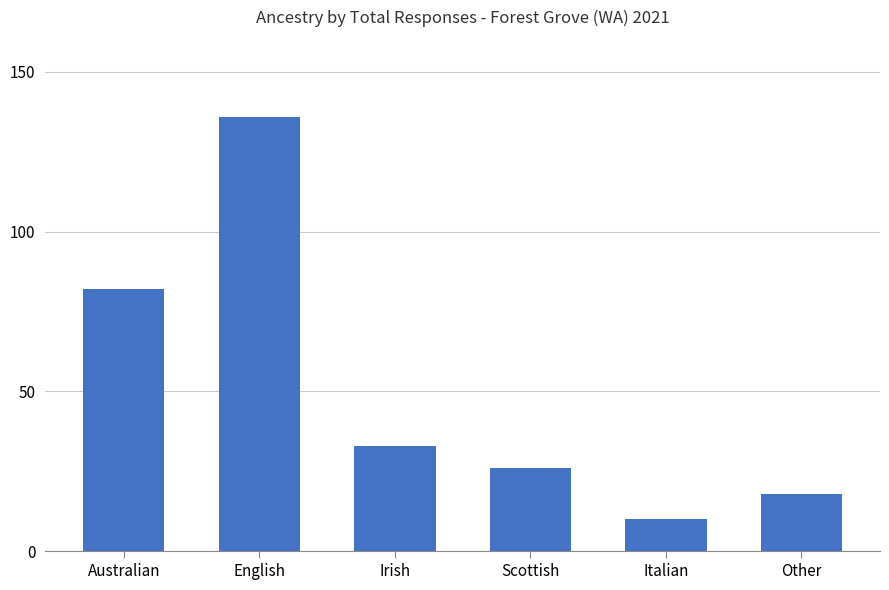

Reading left to right, transcribe all the data shown in this chart.

Australian=82	English=136	Irish=33	Scottish=26	Italian=10	Other=18